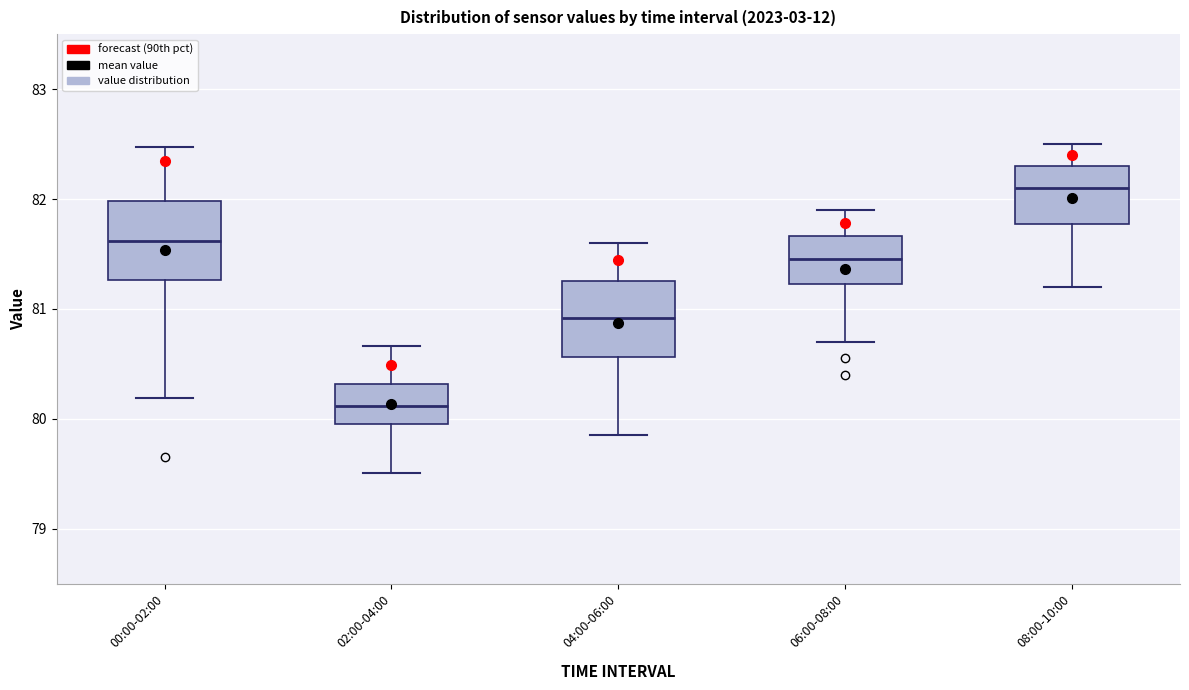

Reading left to right, read every box against the y-axis: the position of its median line, the range the box covers, and the ends of its whiskers. The values are not printed on the chart, so give them approximately, as read against the axis.

00:00-02:00: median 81.6, box 81.3 to 82.0, whiskers 80.2 to 82.5
02:00-04:00: median 80.1, box 80.0 to 80.3, whiskers 79.5 to 80.7
04:00-06:00: median 80.9, box 80.6 to 81.3, whiskers 79.9 to 81.6
06:00-08:00: median 81.5, box 81.2 to 81.7, whiskers 80.7 to 81.9
08:00-10:00: median 82.1, box 81.8 to 82.3, whiskers 81.2 to 82.5